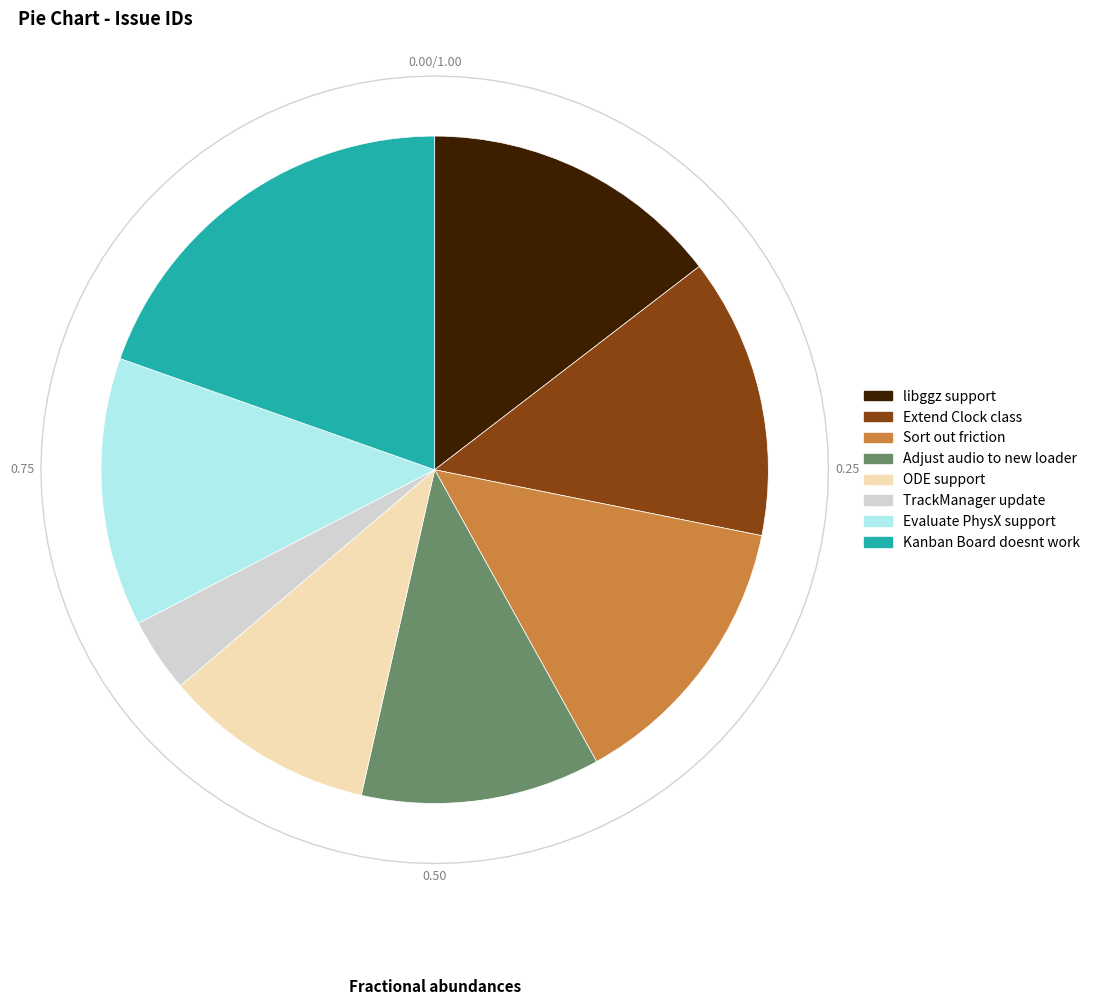

Is the sum of Kanban Board doesnt work and Evaluate PhysX support greater than half?

No